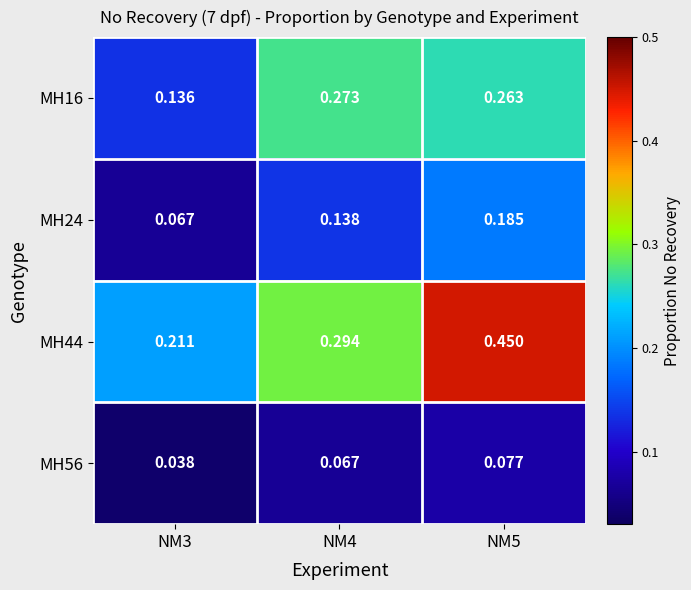

At how many categories does at least one series exceed 0?

3